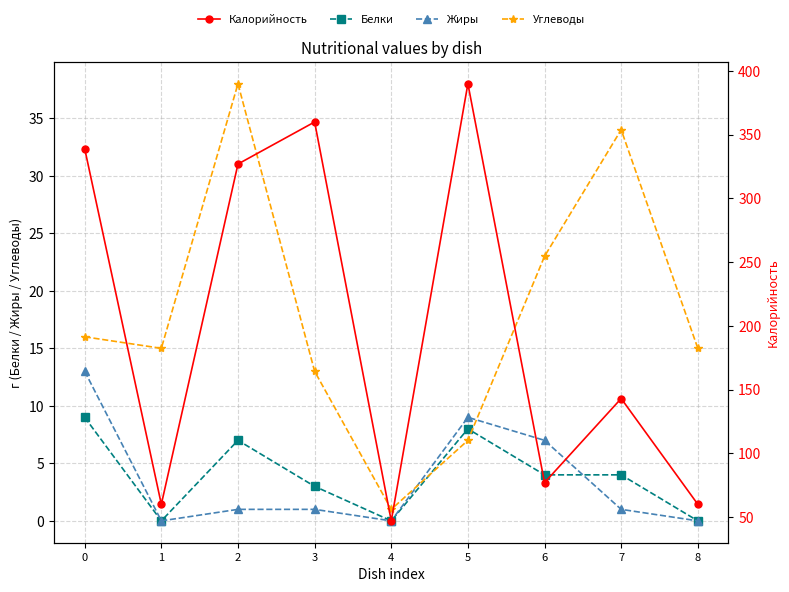

Between 6 and 8, which series saw the biggest shift?

Калорийность